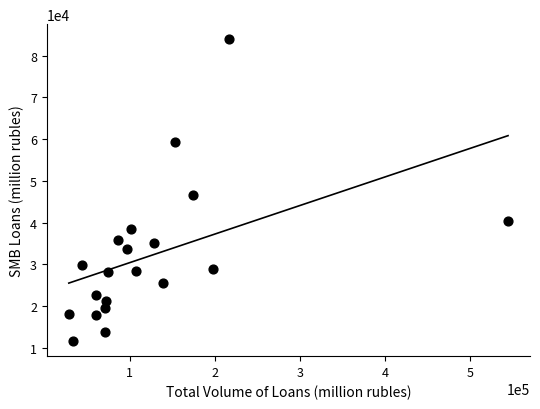

What Y value in the scatter plot is closest to 47770?

46709